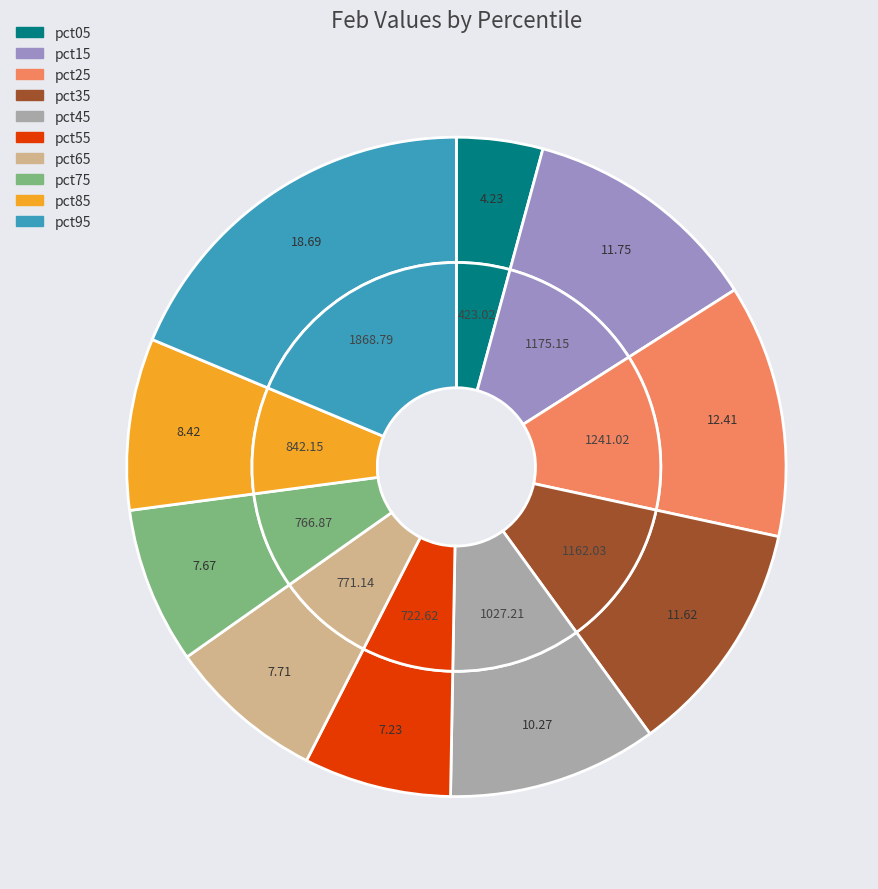

Is pct75 the majority of the pie?

No